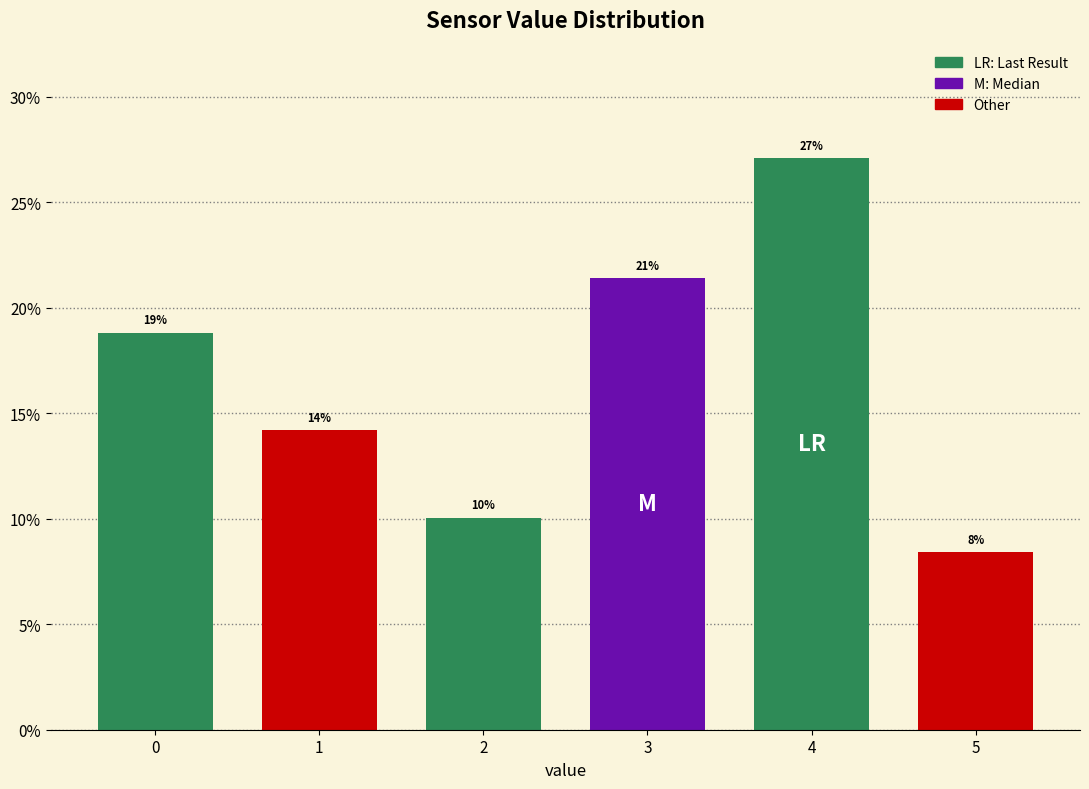

How many bars are there in total?

6